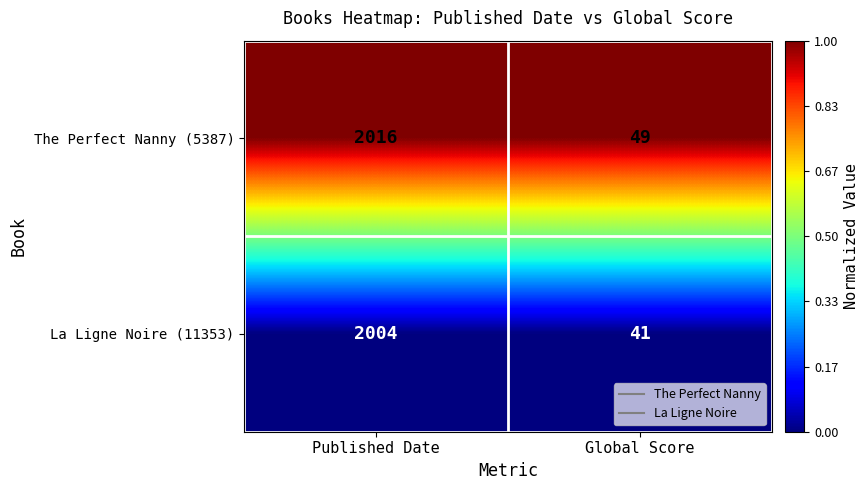

At which category does the chart reach its peak across all series?

Published Date